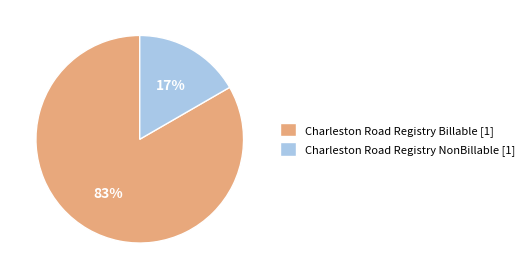

True or false: Charleston Road Registry NonBillable accounts for 17% of the total.

True